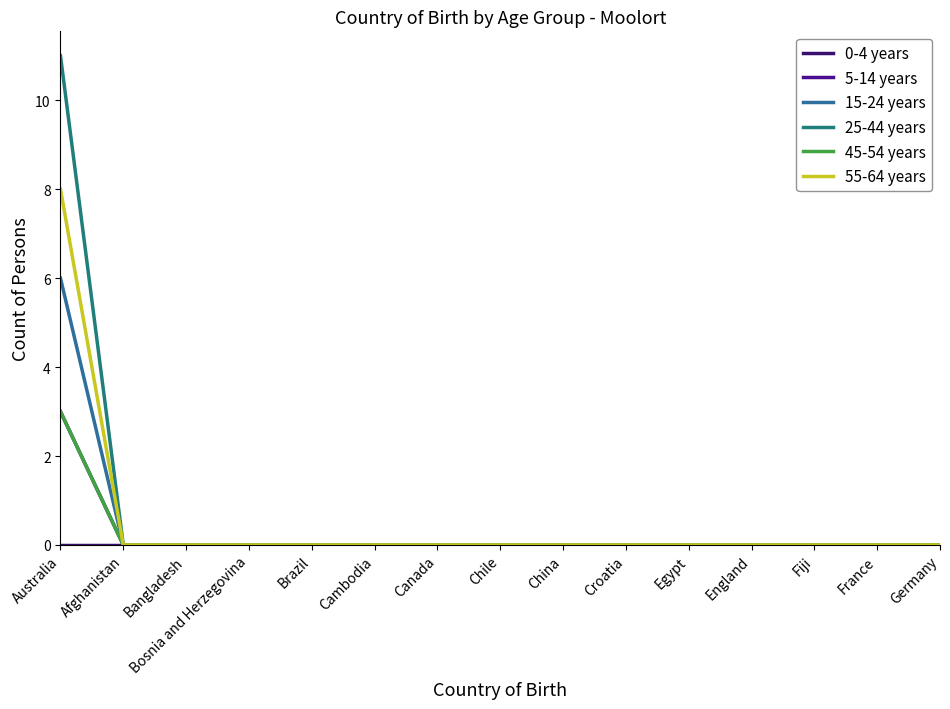

Does the chart display data point markers on the line(s)?

No